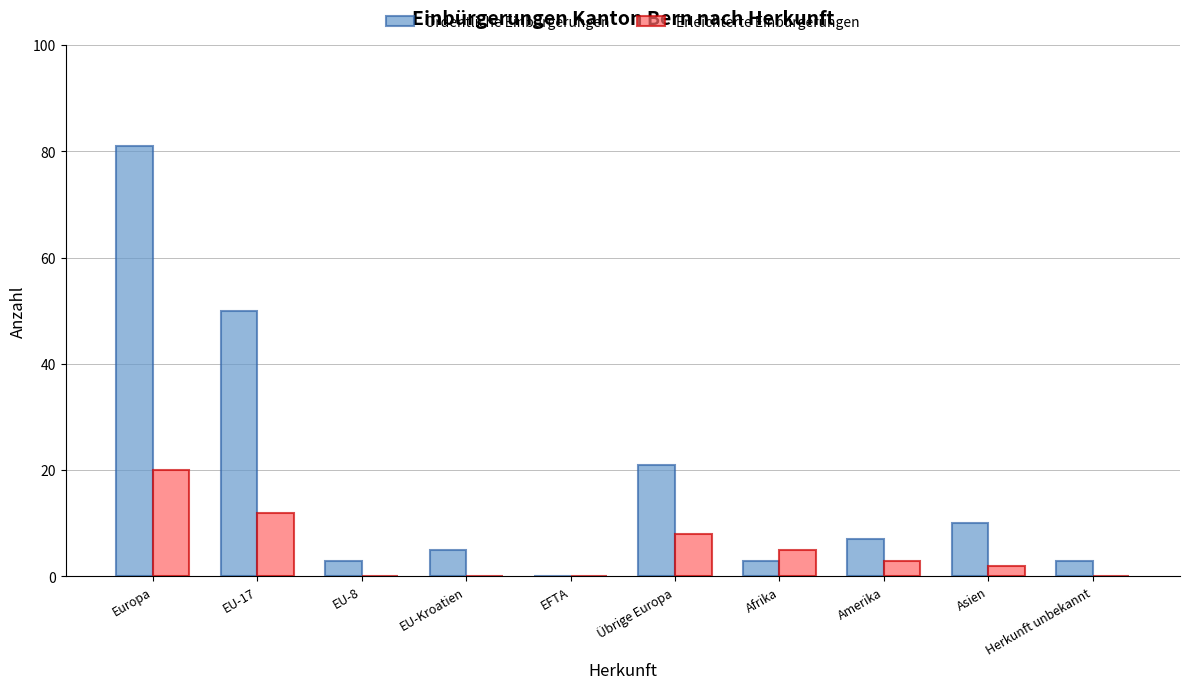

Is it true that Erleichterte Einbürgerungen equals 2 at Asien?

True